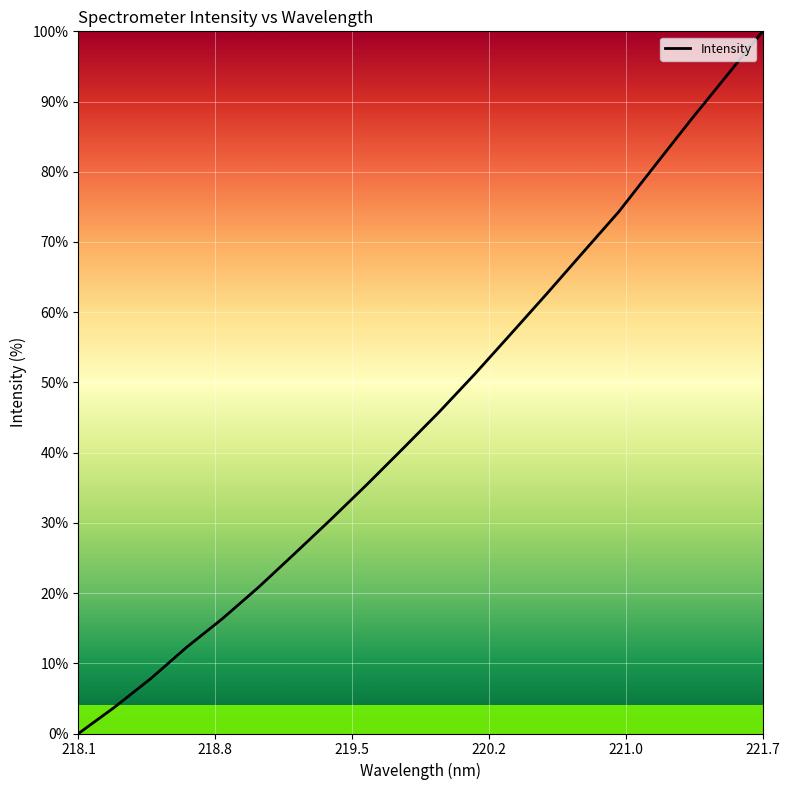

What is the difference between the maximum and second lowest values?

96.3